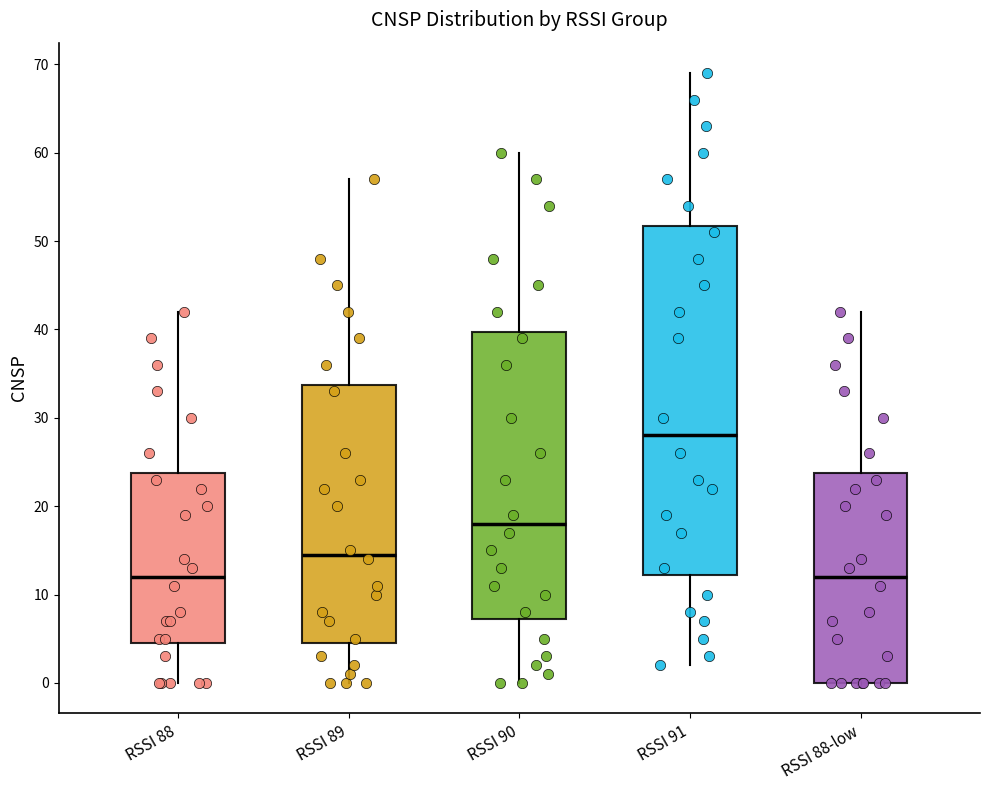

Comparing the boxes themselves (not the whiskers), which one is the tallest?

RSSI 91